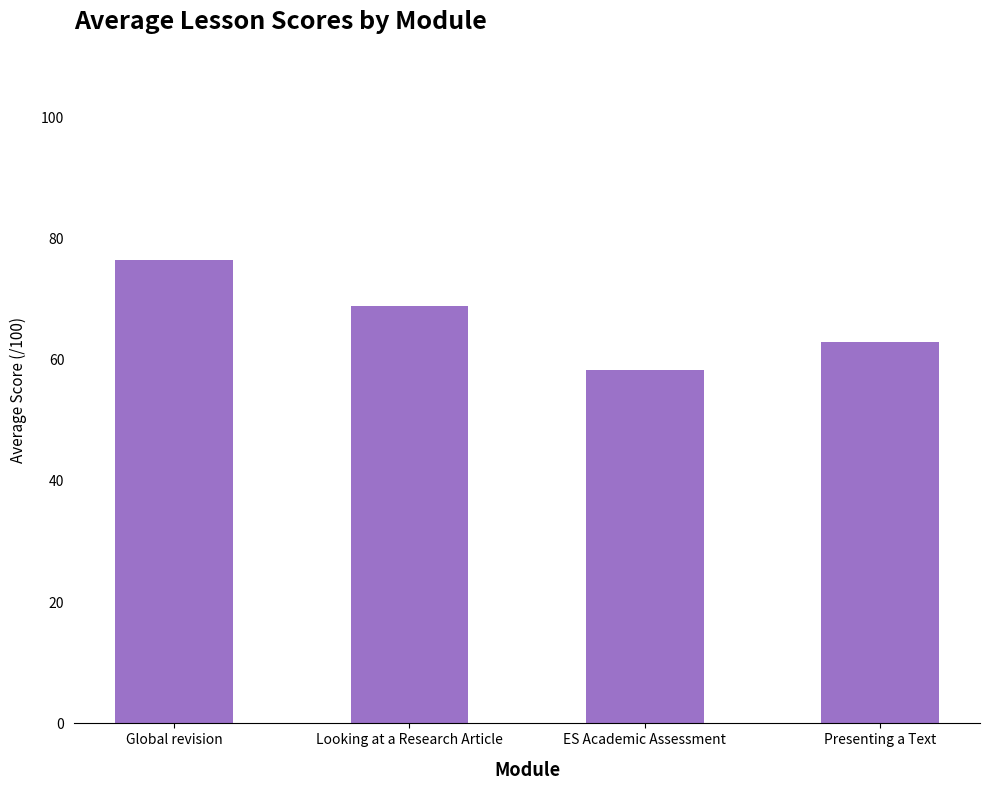

How many distinct data groups are displayed?

1